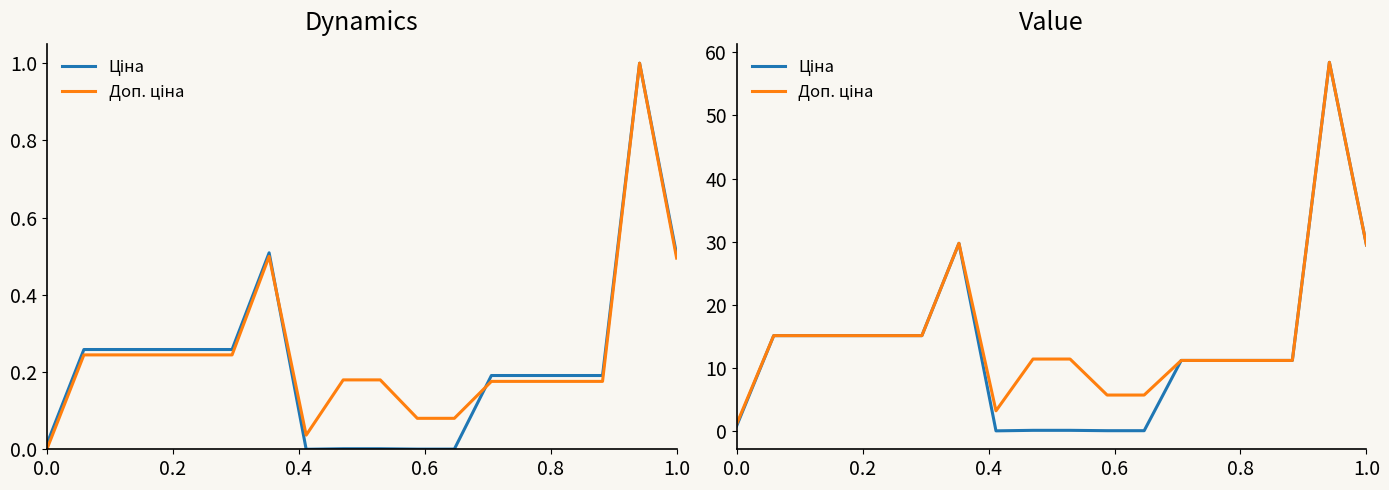

True or false: Доп. ціна and Ціна intersect in this chart.

False